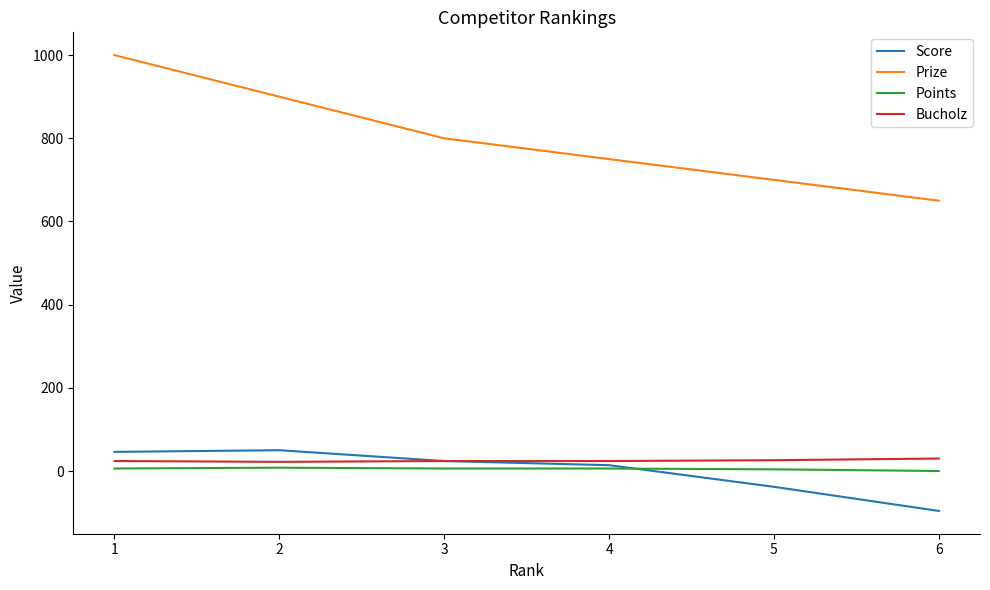

Does the chart display data point markers on the line(s)?

No